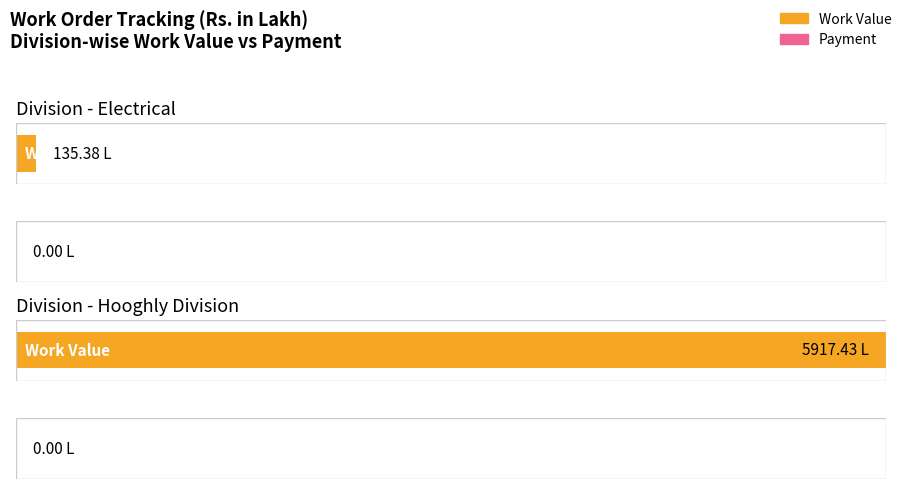

What is the label of the 3rd bar from the left?

Electrical